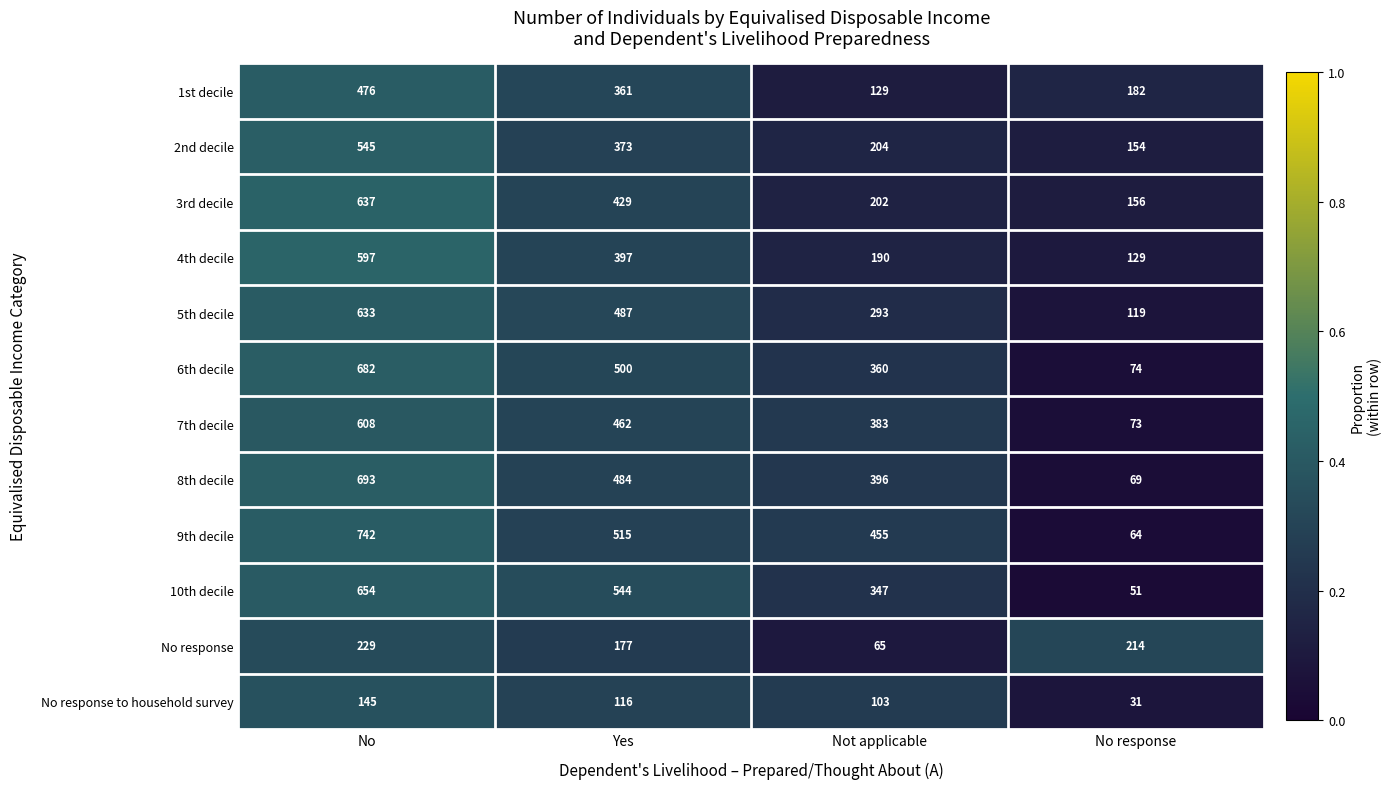

What is the difference between the 8th decile values at Yes and No?

209